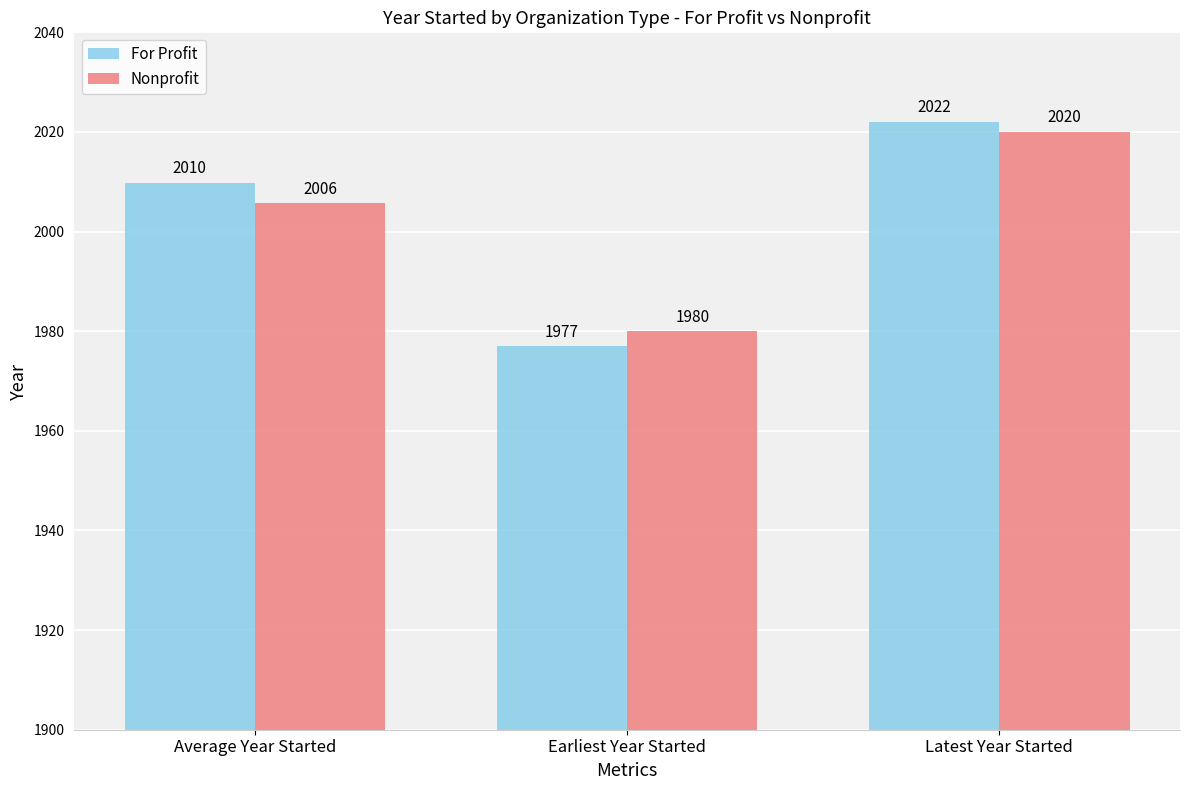

At which label is Nonprofit closest to 2000?

Average Year Started